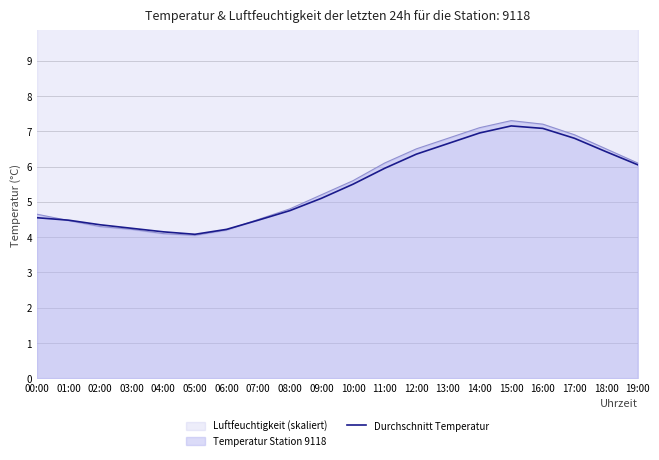

Where does the data first go above 5?

09:00